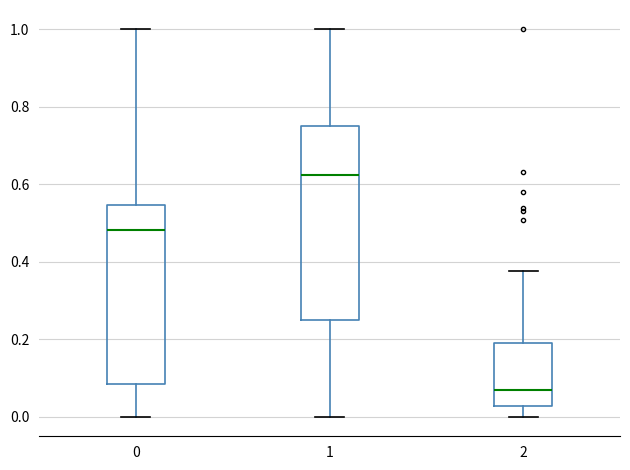

Reading left to right, read every box against the y-axis: the position of its median line, the range the box covers, and the ends of its whiskers. The values are not printed on the chart, so give them approximately, as read against the axis.

0: median 0.48, box 0.08 to 0.54, whiskers 0.00 to 1.00
1: median 0.62, box 0.26 to 0.76, whiskers 0.00 to 1.00
2: median 0.06, box 0.02 to 0.20, whiskers 0.00 to 0.38